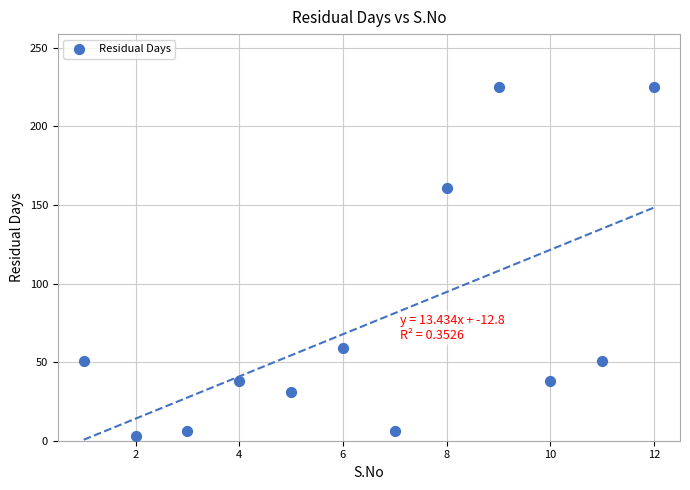

What Y value in the scatter plot is closest to 114?

161